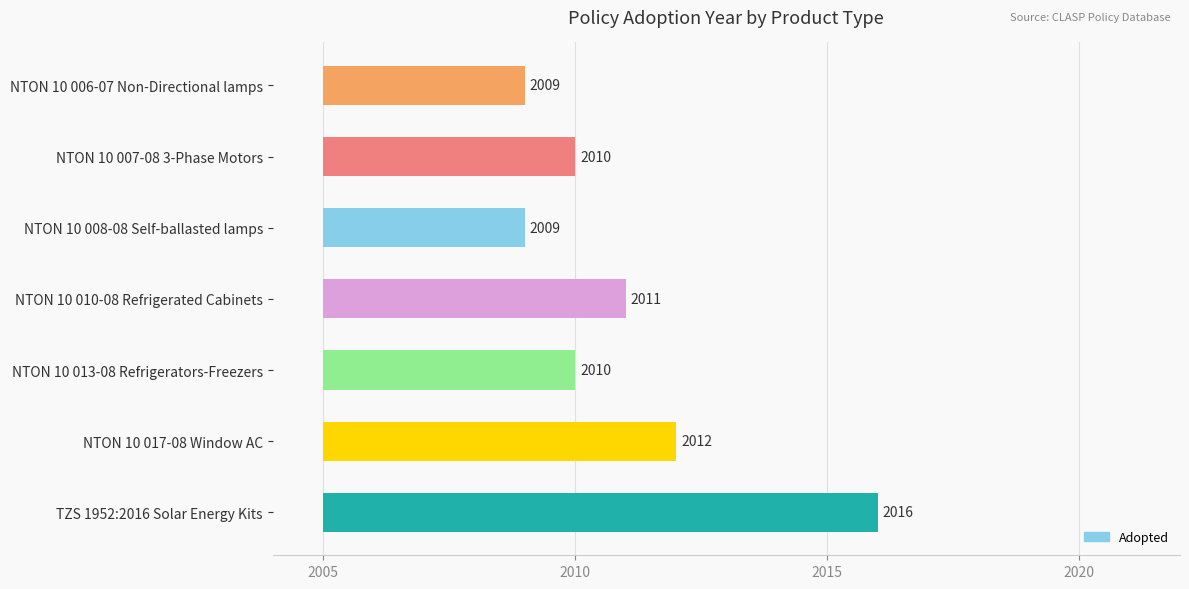

How many series are shown in this chart?

1